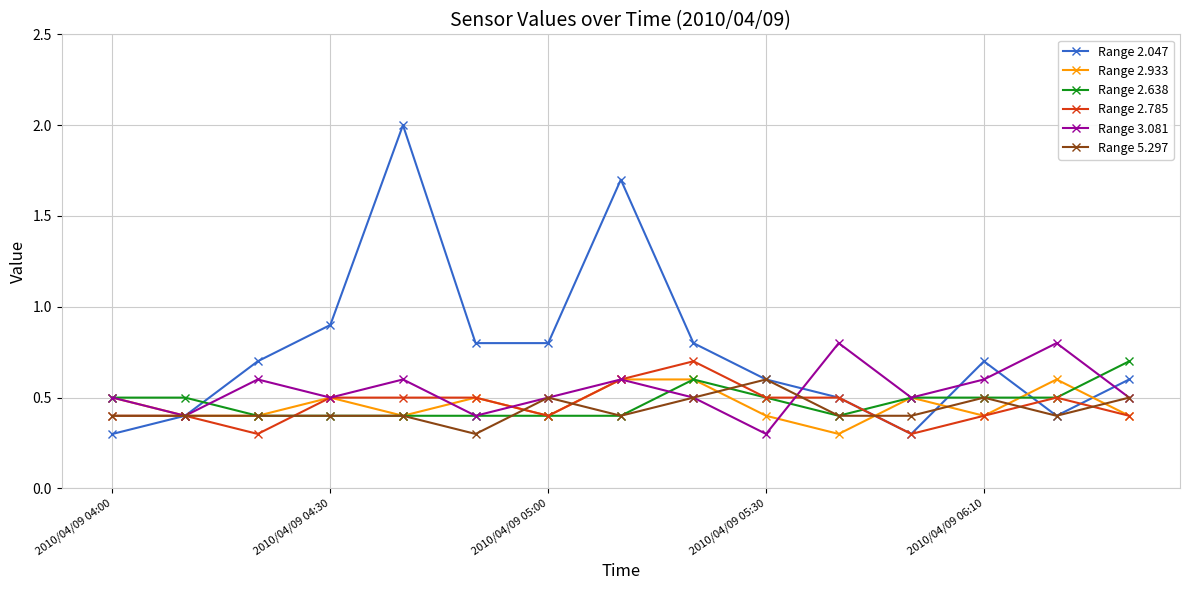

Count the Range 2.933 values in the range 0 to 1.

15